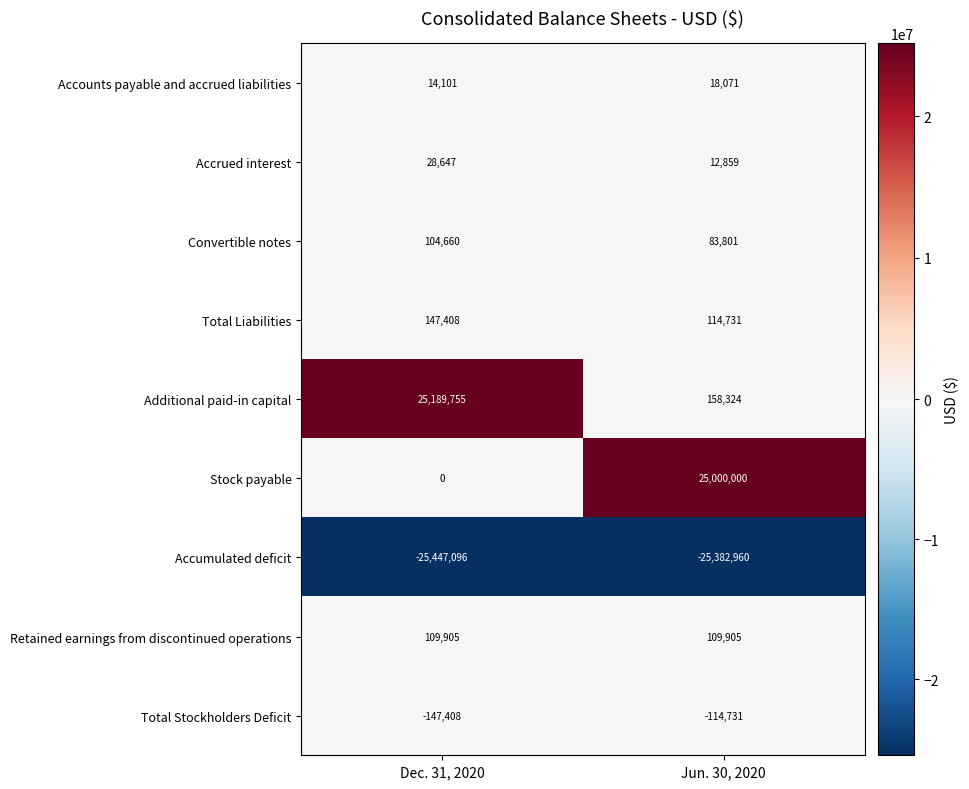

Is it true that Total Stockholders Deficit equals -195249 at Jun. 30, 2020?

False